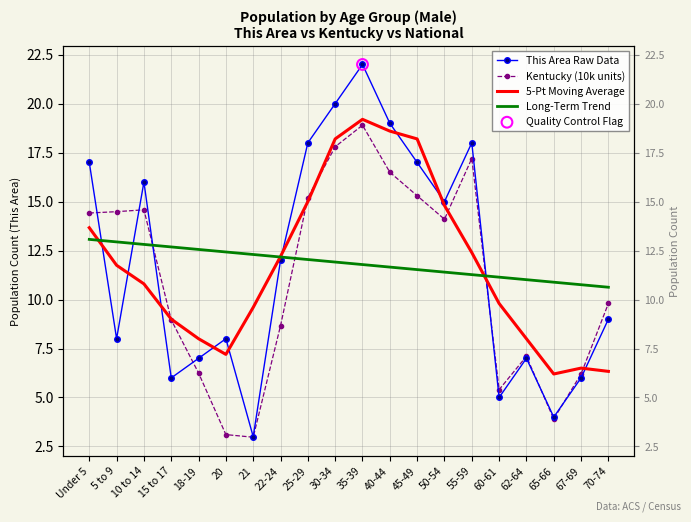

Which series reaches the minimum Y coordinate?

Kentucky (10k units)